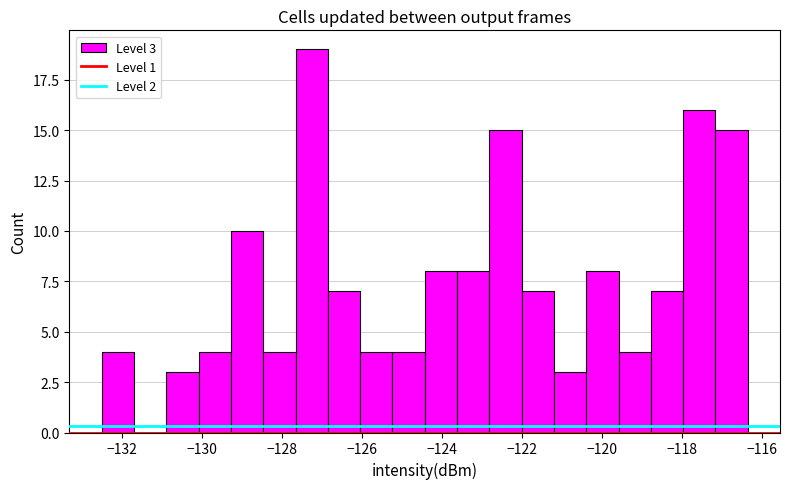

Over which range of the x-axis is the bar tallest?

-127.6 to -126.8